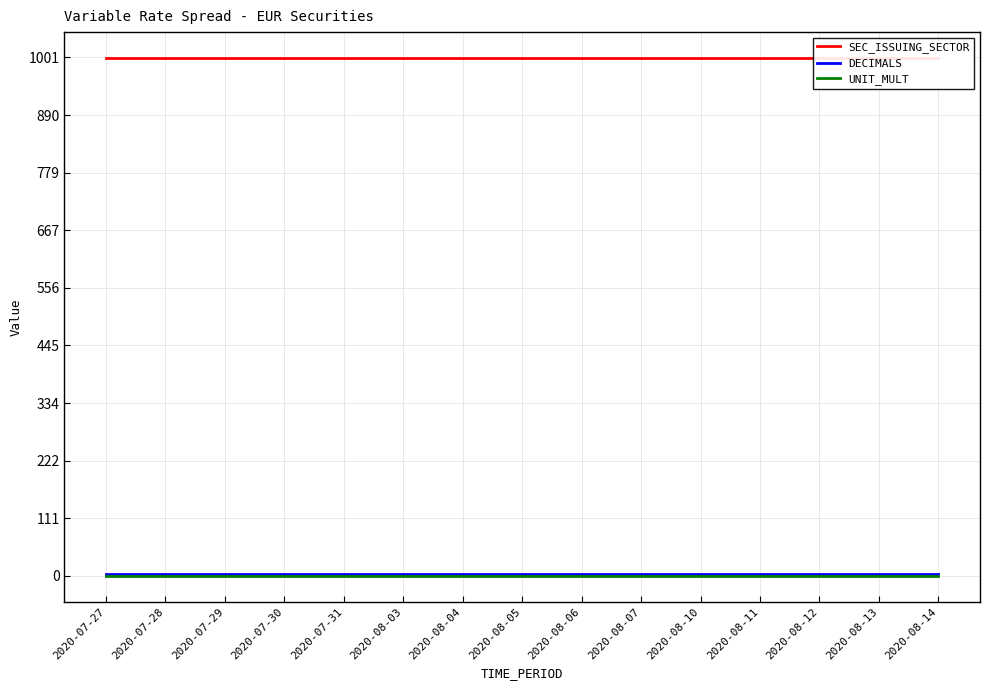

At 2020-08-12, list the series in order from smallest to largest.

UNIT_MULT, DECIMALS, SEC_ISSUING_SECTOR